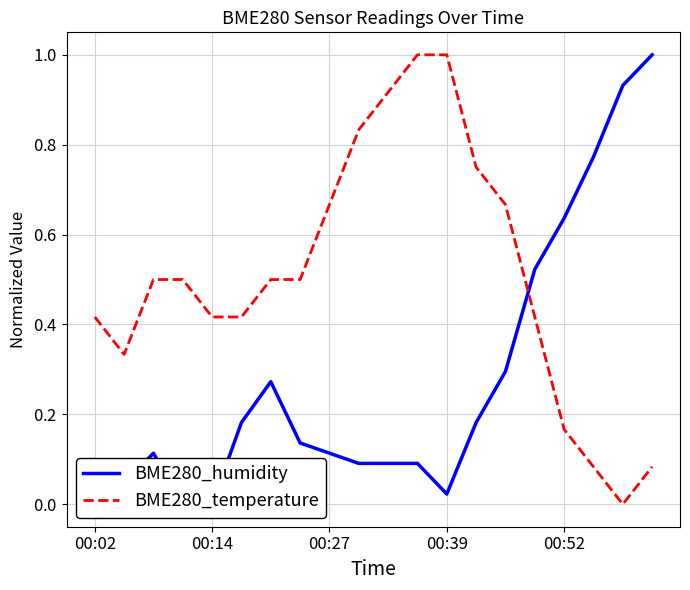

Which series ends up on top after the final intersection of BME280_temperature and BME280_humidity?

BME280_humidity